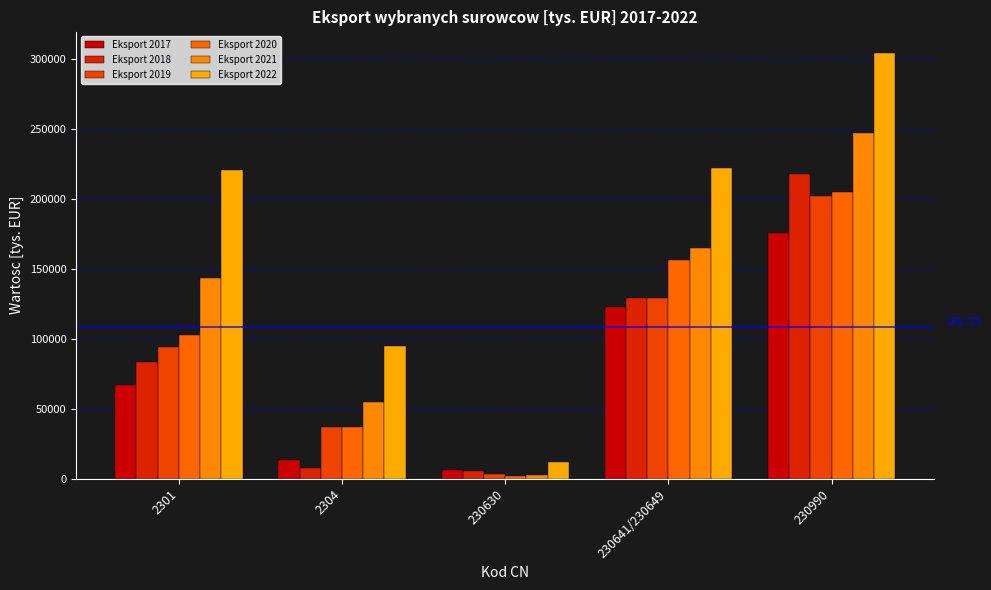

What are all the series names shown in the legend?

Eksport 2017, Eksport 2018, Eksport 2019, Eksport 2020, Eksport 2021, Eksport 2022